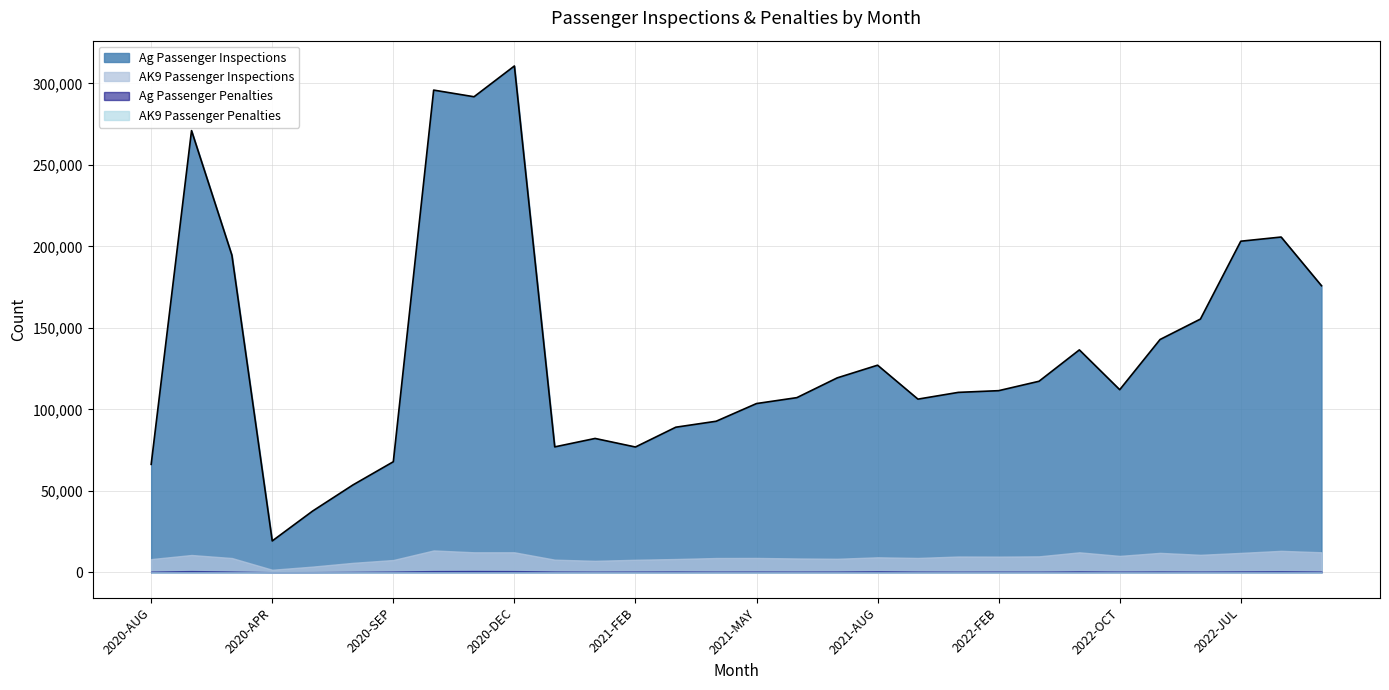

What is the label of the 18th point from the right?

2021-FEB